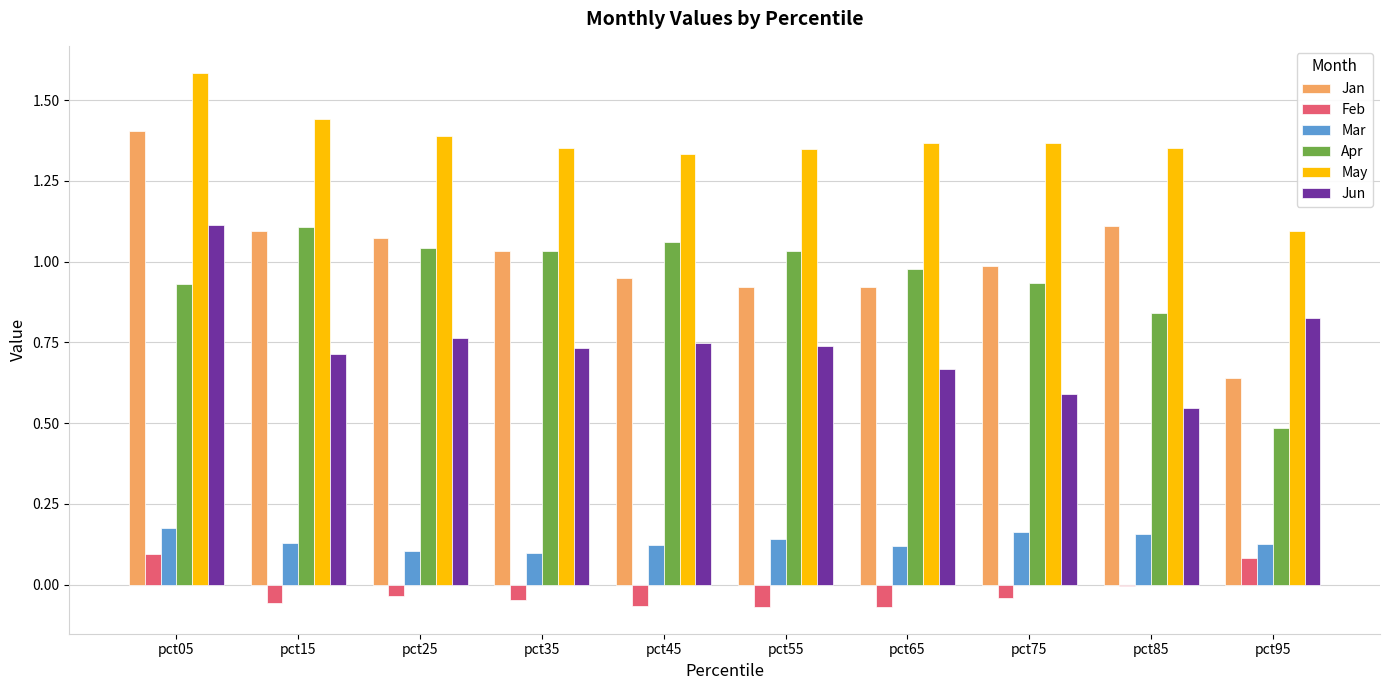

The Apr series shows 1.0 at pct55. True or false?

True